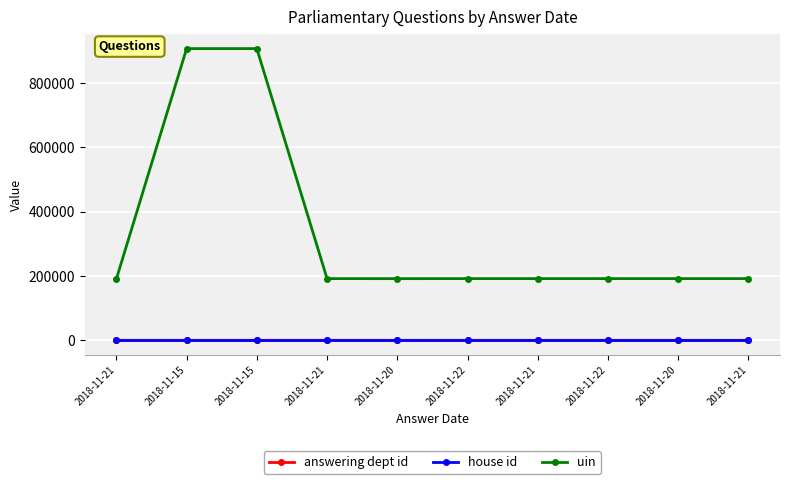

At which category does answering dept id reach its first local valley?

2018-11-15